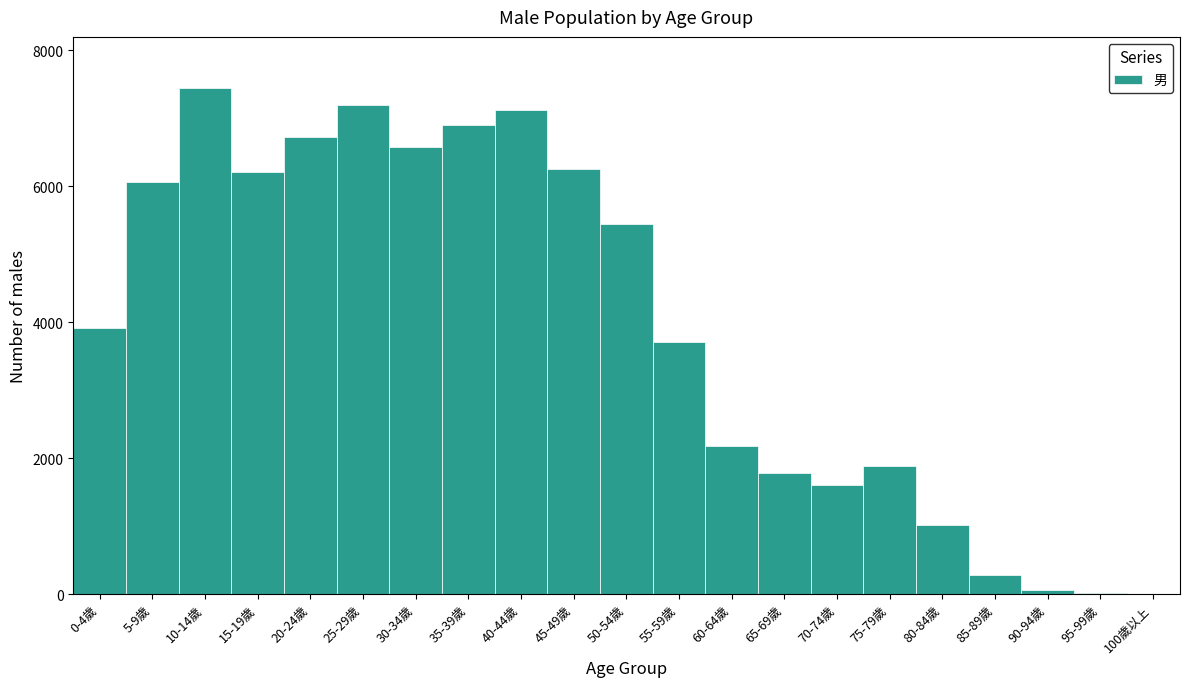

Which has a higher value, 5-9歲 or 25-29歲?

25-29歲